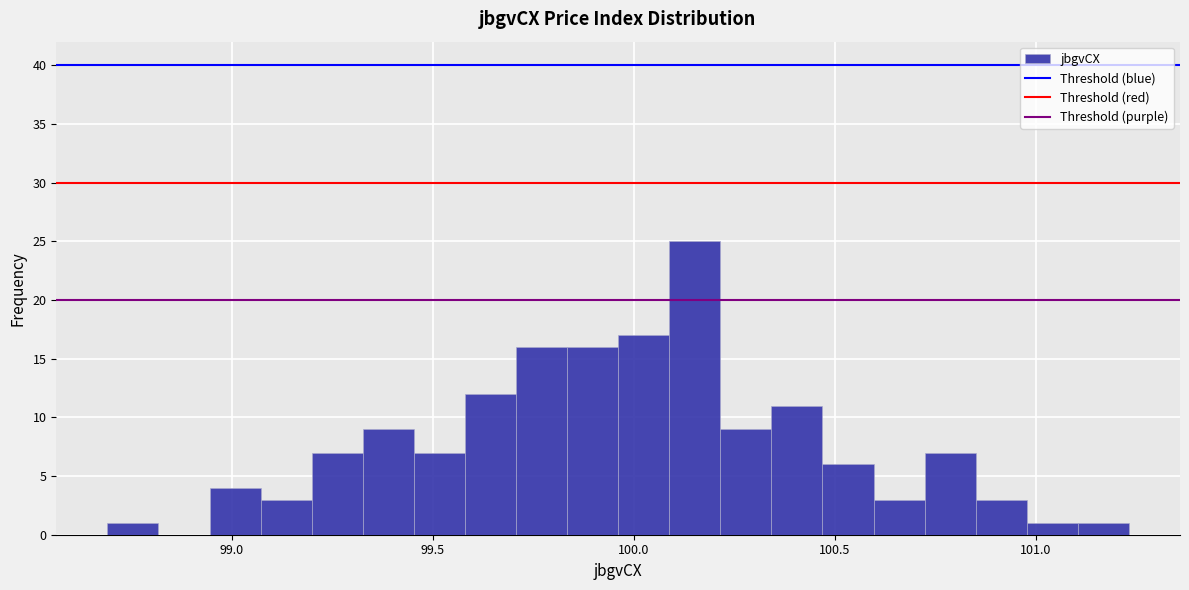

Around what value on the x-axis is the tallest bar? Give the approximate position of its centre, as read against the axis.

100.15